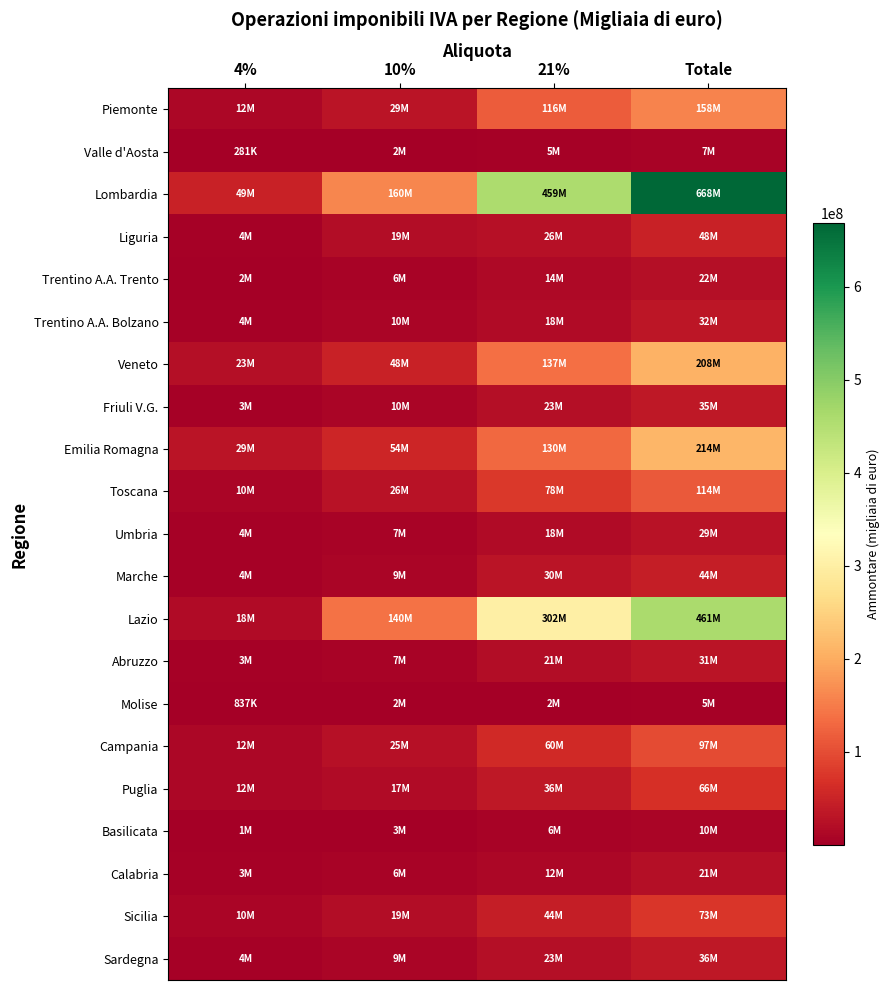

How many series are shown in this chart?

21